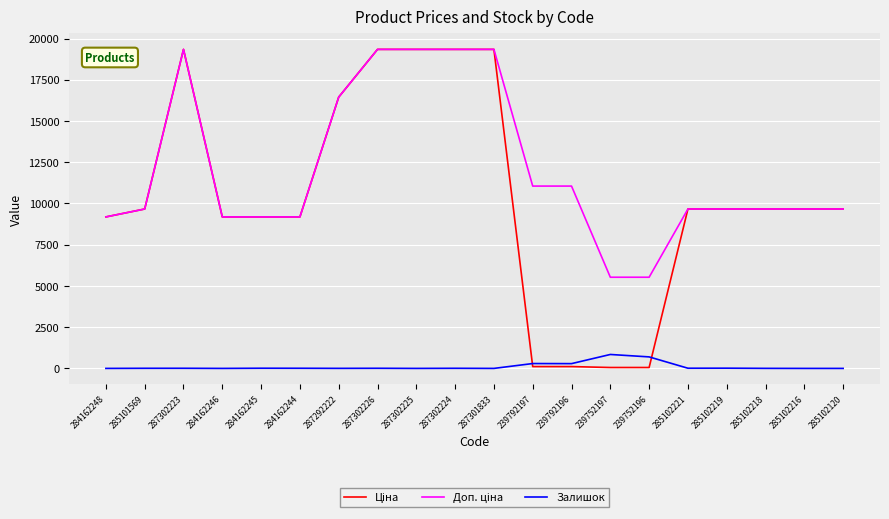

What is the total value across all series at 287301833?

38686.1